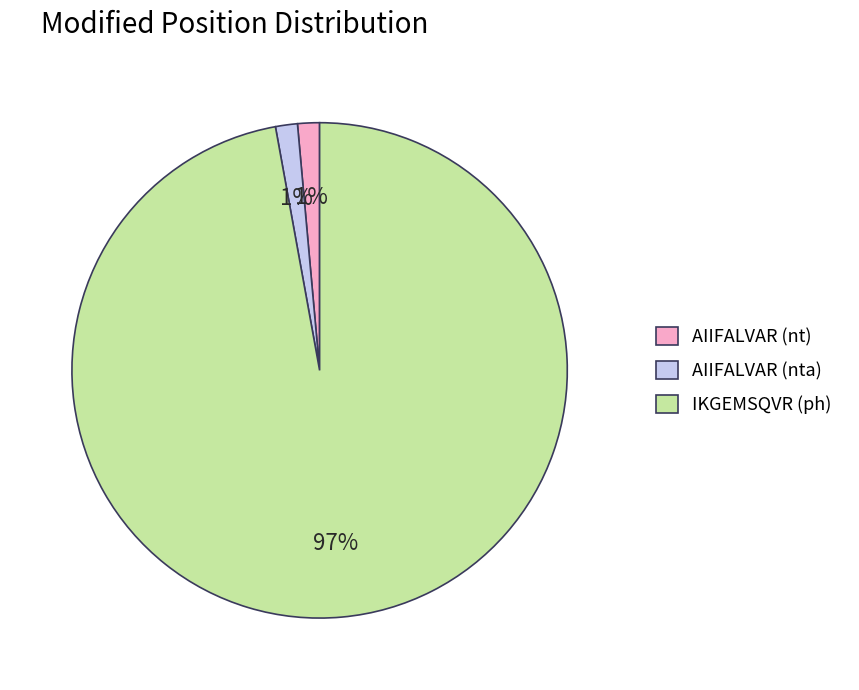

Count the number of slices in the pie.

3